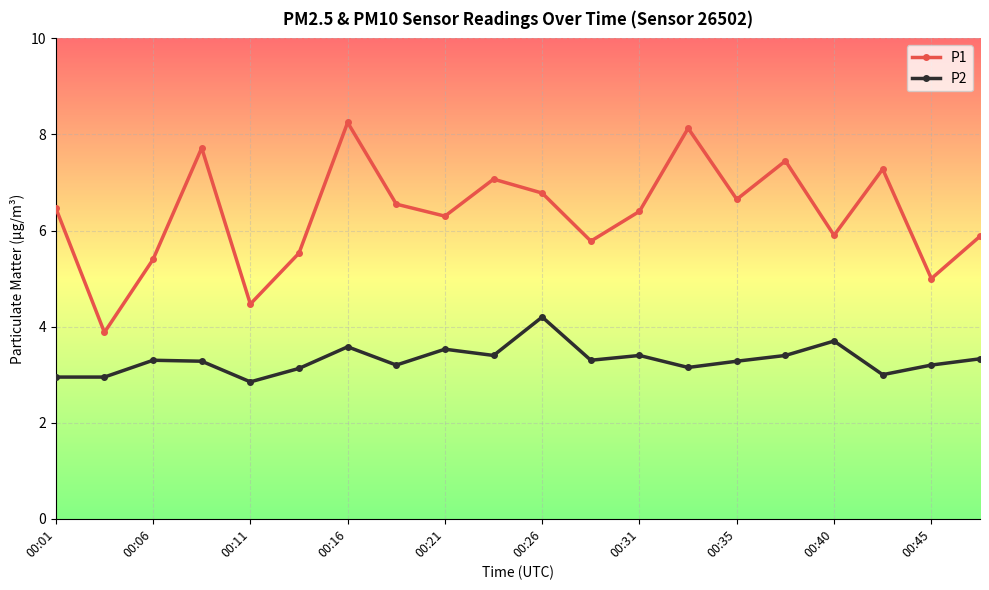

How many interior local peaks does the P1 series have?

6